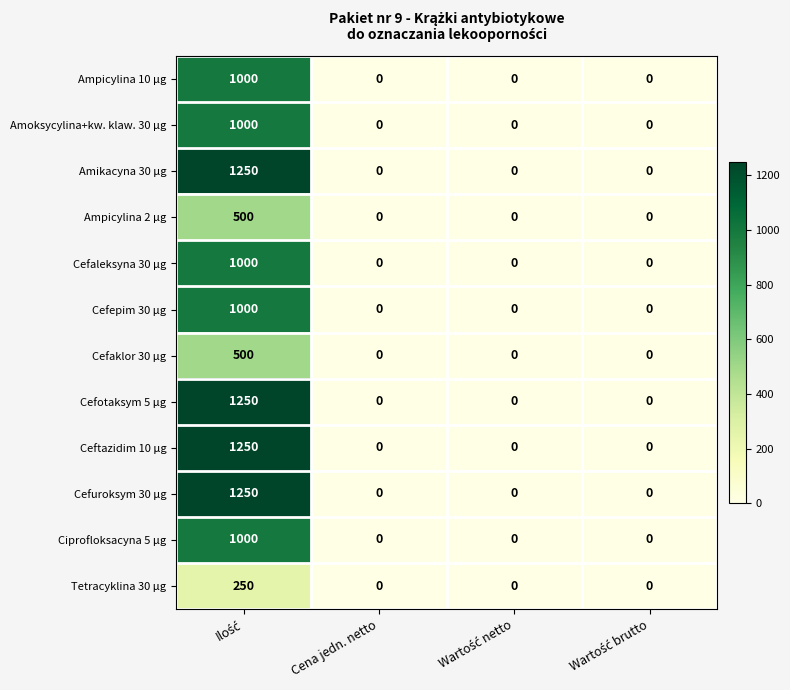

How many distinct data groups are displayed?

12